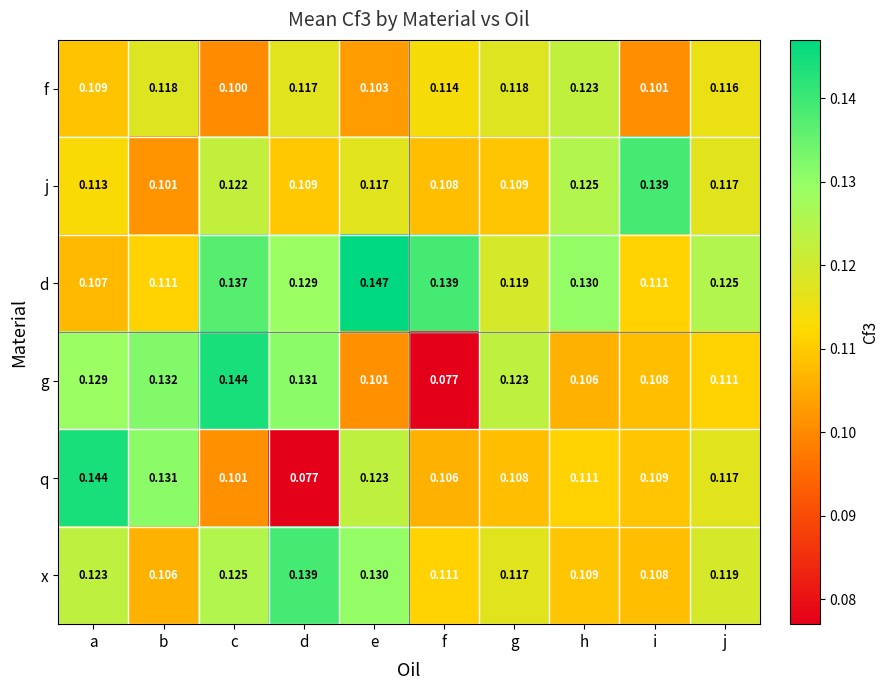

What is the greatest value displayed?

0.1